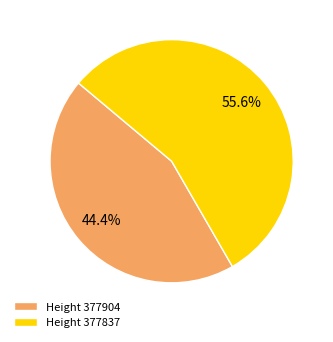

Which slice is the largest?

Height 377837